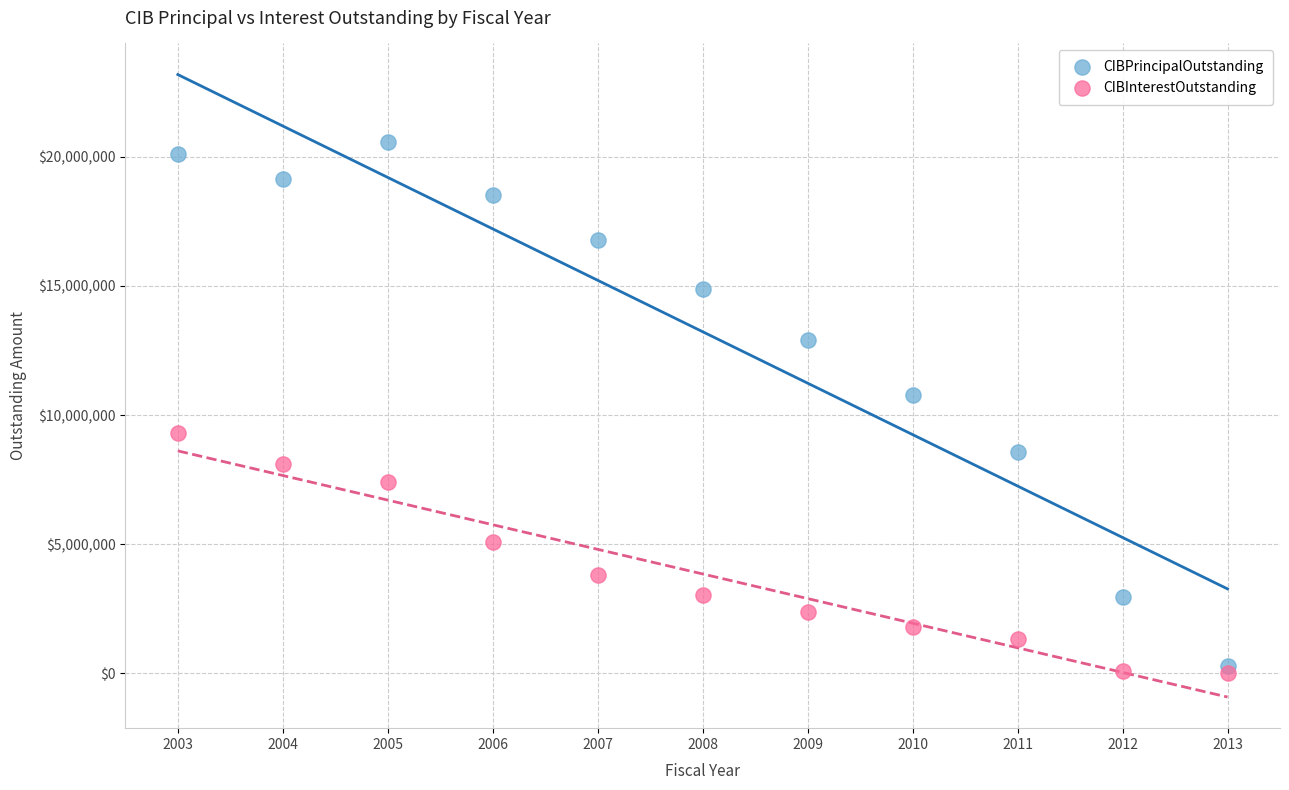

Which series has the largest Y range (max minus min)?

CIBPrincipalOutstanding